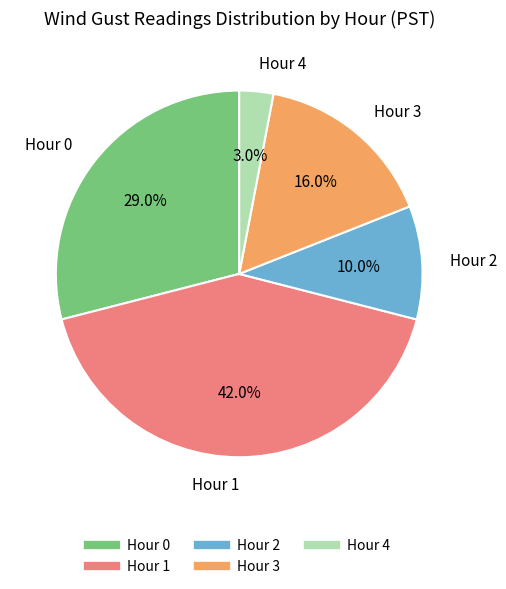

Approximately how many times larger is the value at Hour 1 compared to Hour 0?

1.4